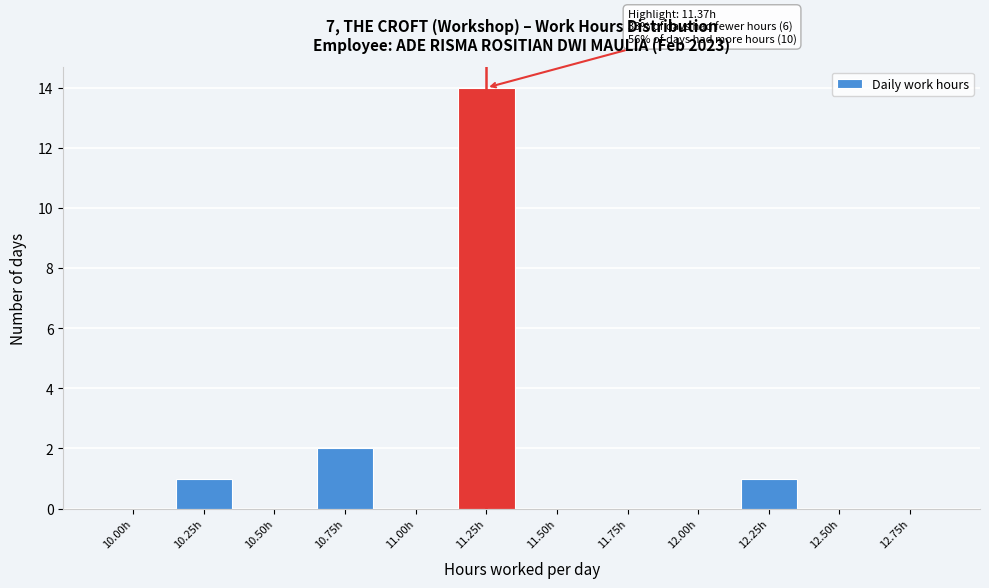

Reading left to right, what are all the values shown in this chart?

10.00h=0	10.25h=1	10.50h=0	10.75h=2	11.00h=0	11.25h=14	11.50h=0	11.75h=0	12.00h=0	12.25h=1	12.50h=0	12.75h=0